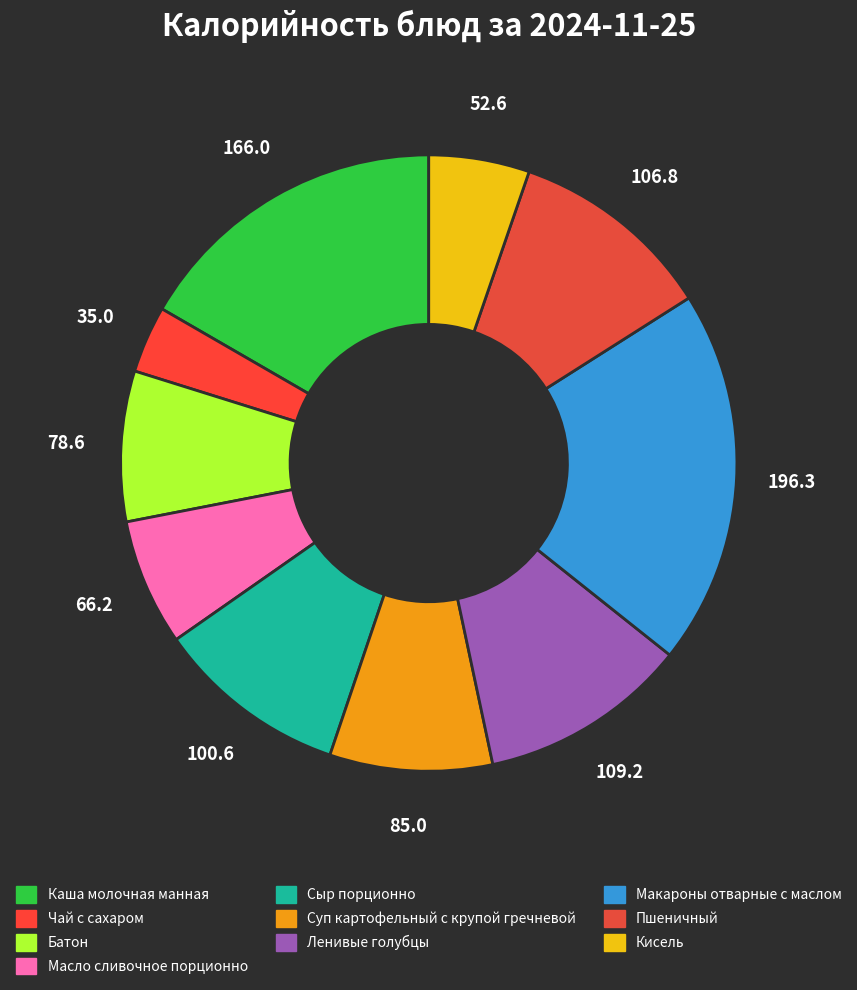

To the nearest percent, what is the average slice percentage?

10%